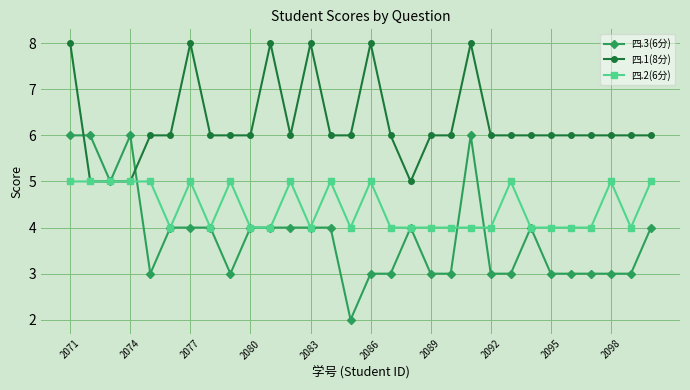

List the series in order of their peak value, lowest first.

四.2(6分), 四.3(6分), 四.1(8分)